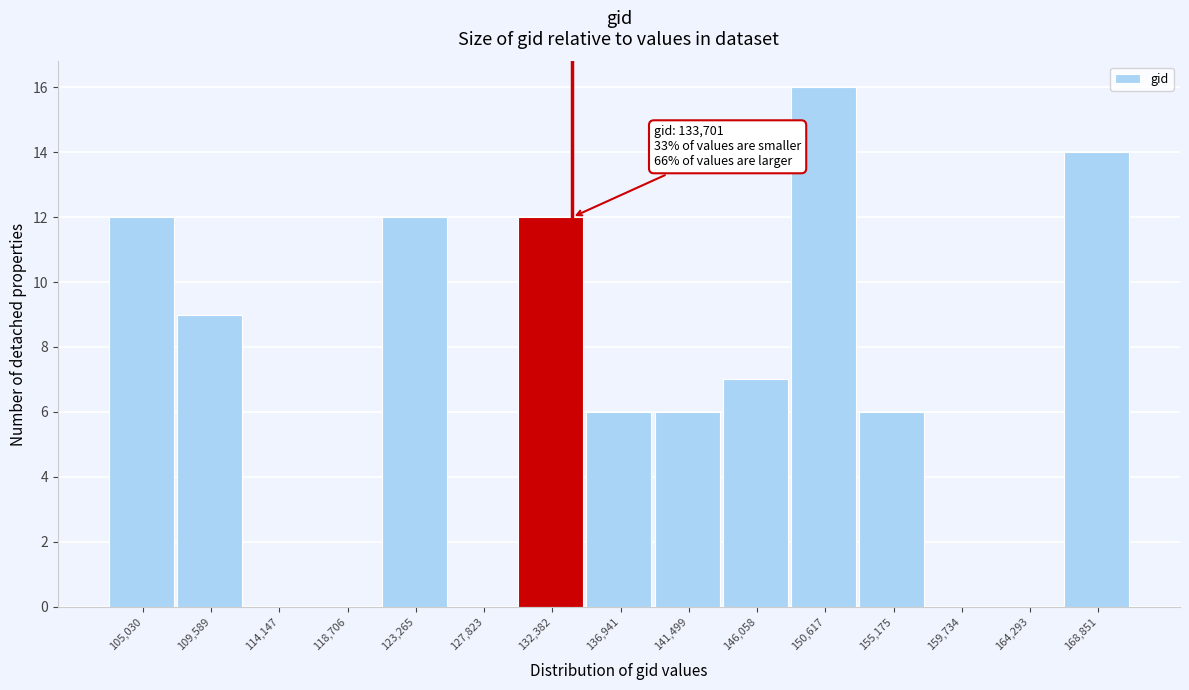

Over which range of the x-axis is the bar tallest?

148500 to 153000